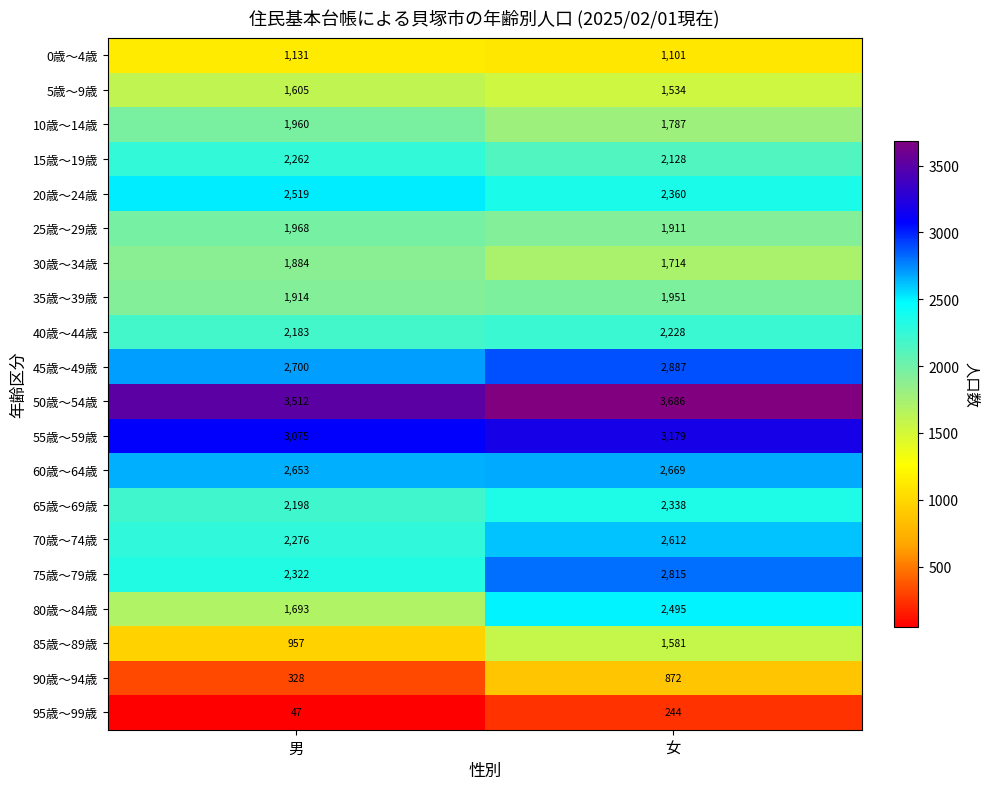

What value does the 30歳～34歳 series have at 男, to the nearest 10?

1880